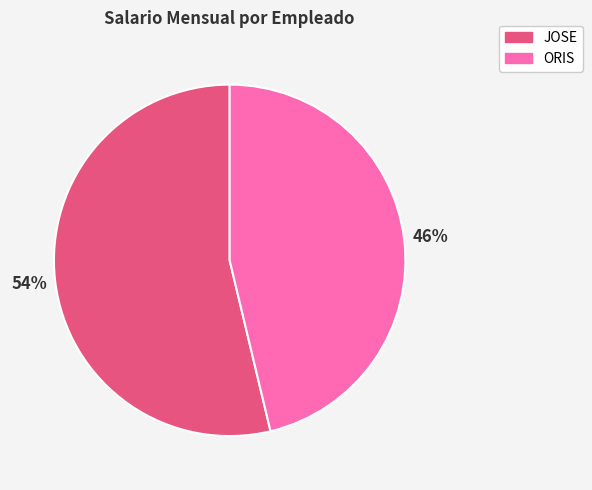

What is the ratio of the value at JOSE to the value at ORIS?

1.2